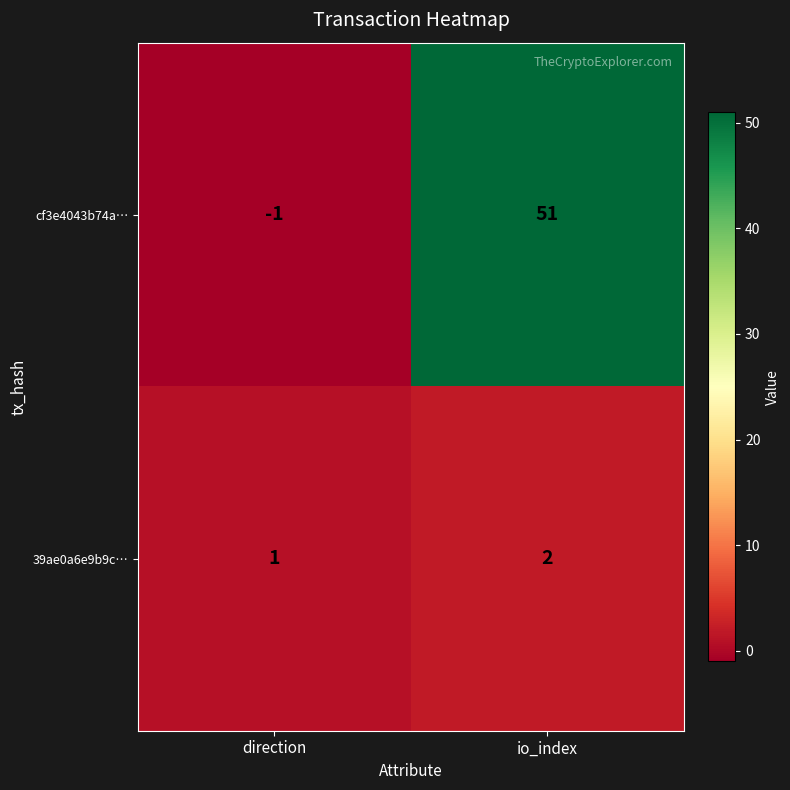

Reading left to right, what are all the values shown in this chart?

cf3e4043b74a…: -1	51
39ae0a6e9b9c…: 1	2